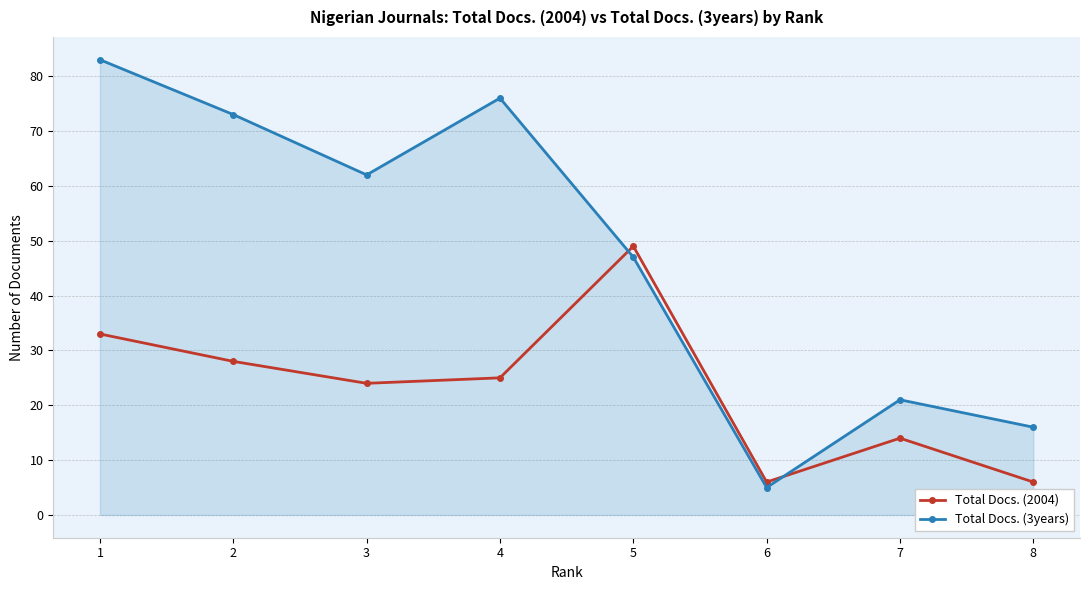

How many interior local peaks does the Total Docs. (3years) series have?

2